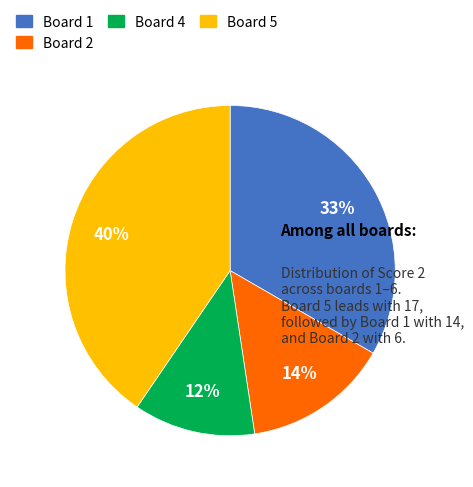

Combined, do Board 1 and Board 2 account for over 50%?

No